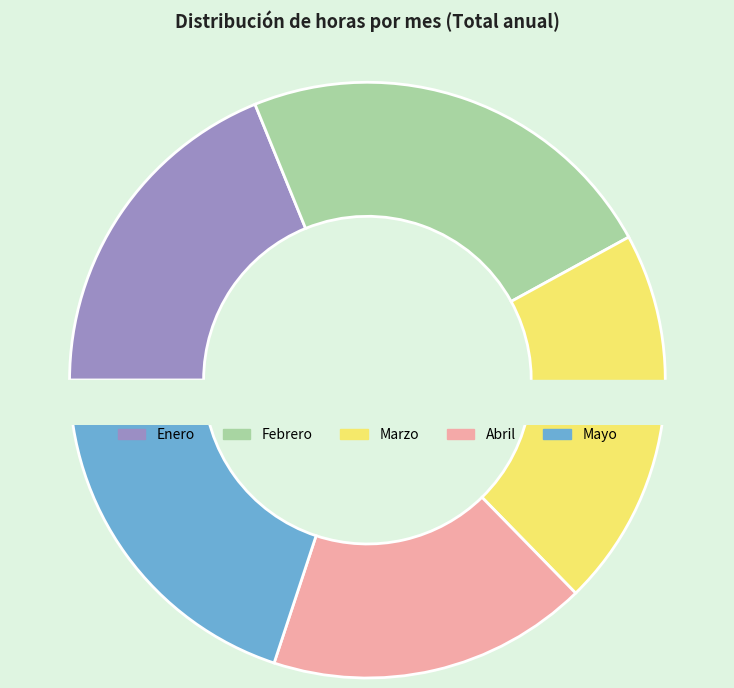

What is the largest slice in the pie chart?

Febrero